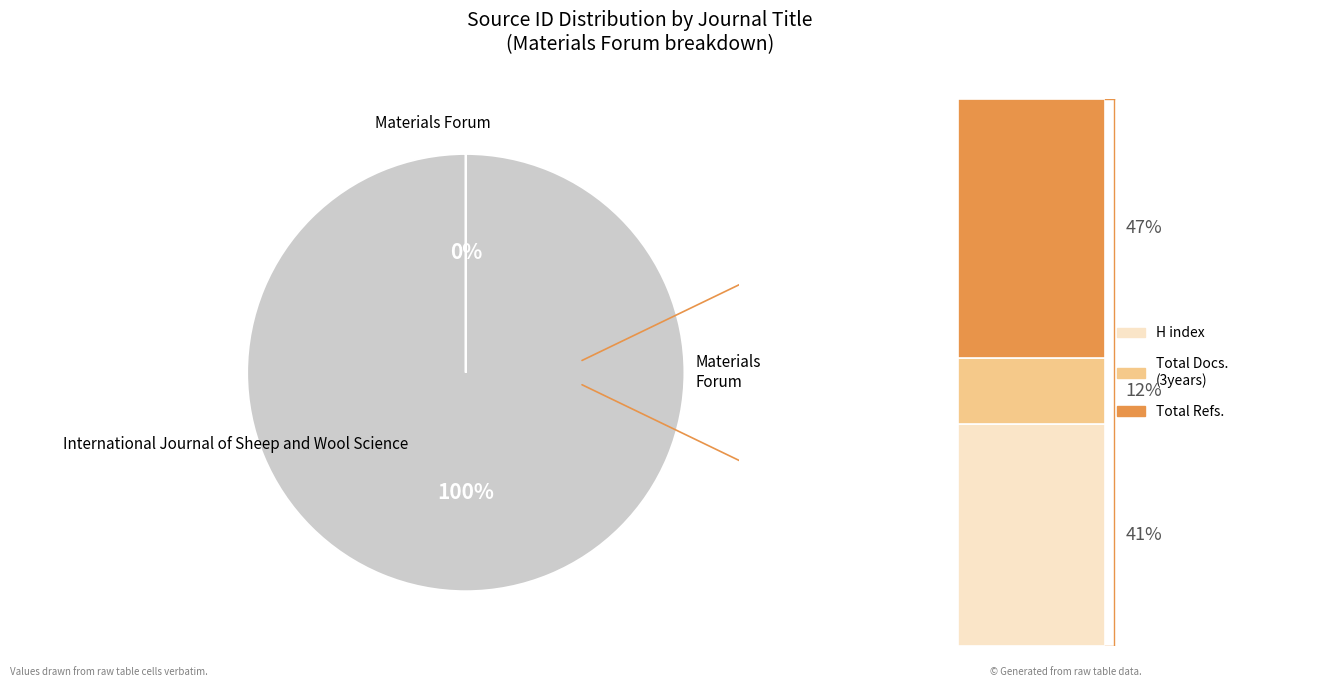

Is it true that International Journal of Sheep and Wool Science is 92% of the pie?

False